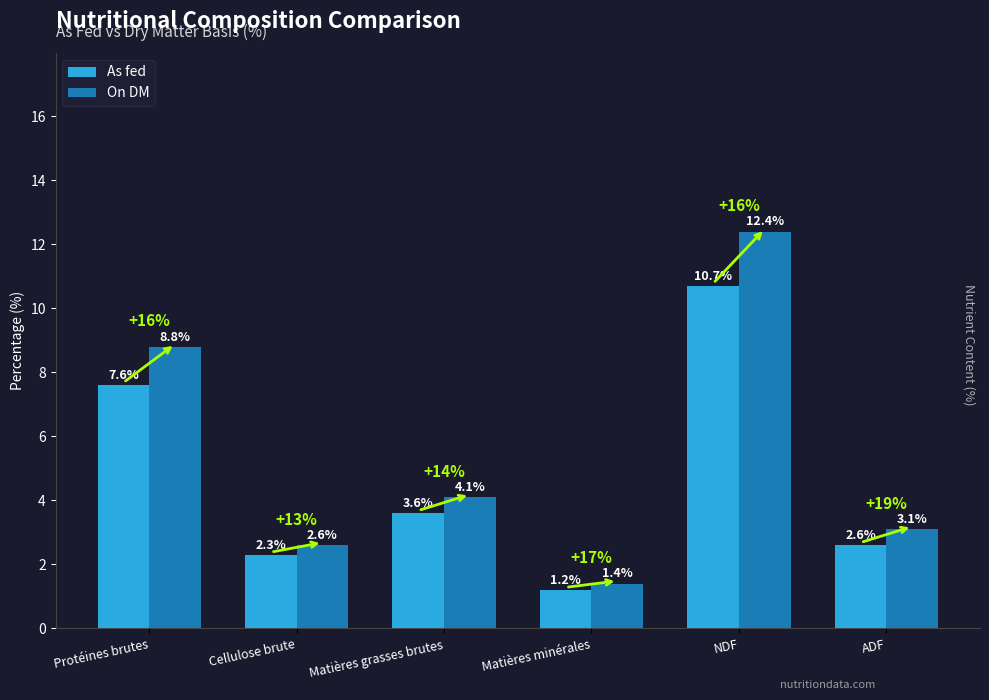

True or false: As fed has a value of 2.6 at ADF.

True